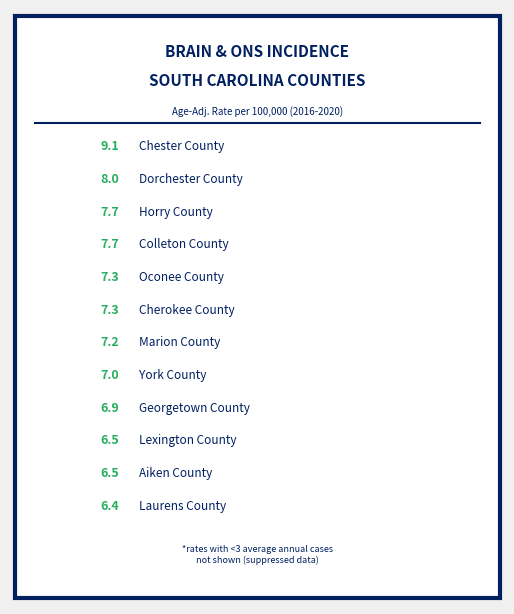

Is it true that Marion County is 16% of the pie?

False